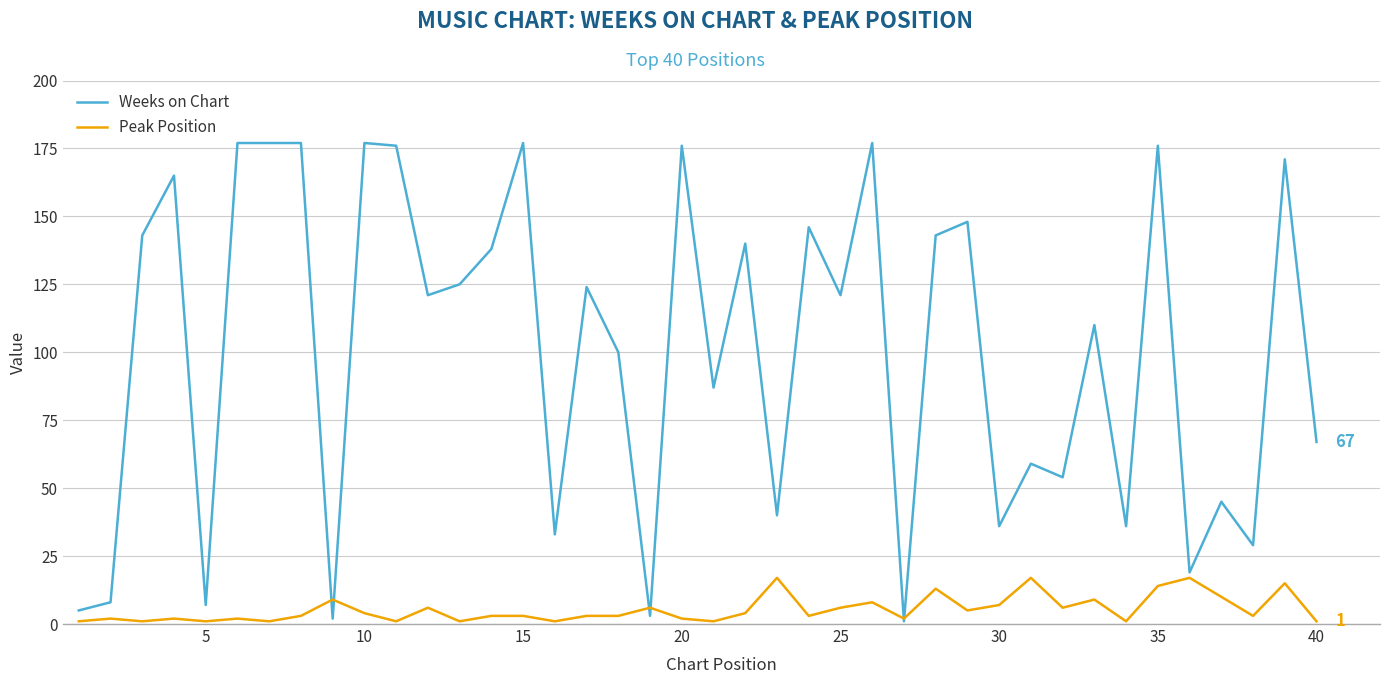

Which series has the largest range (max minus min)?

Weeks on Chart